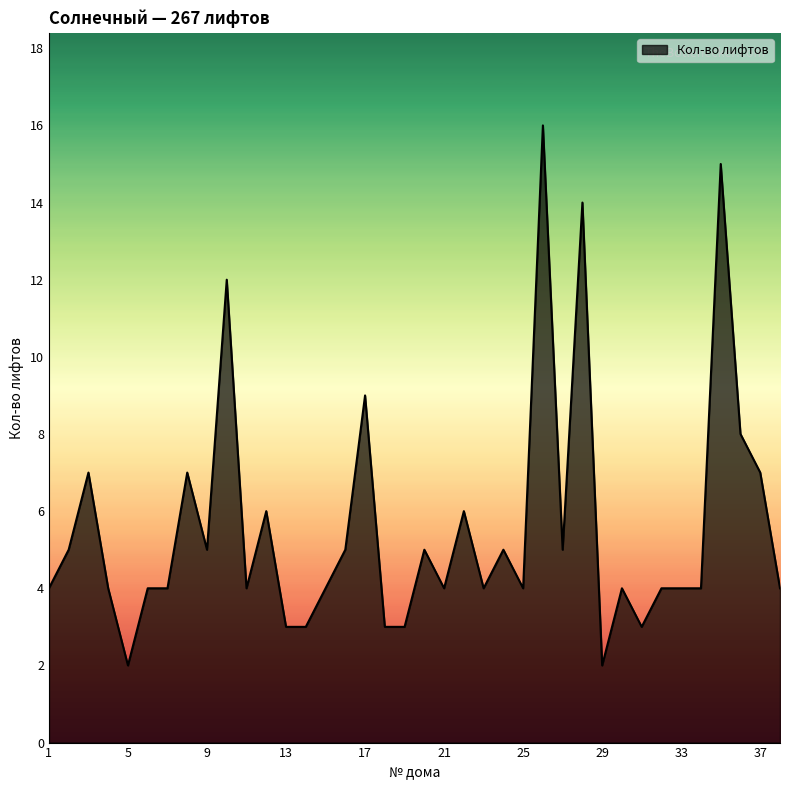

What is the maximum value shown in the chart?

16